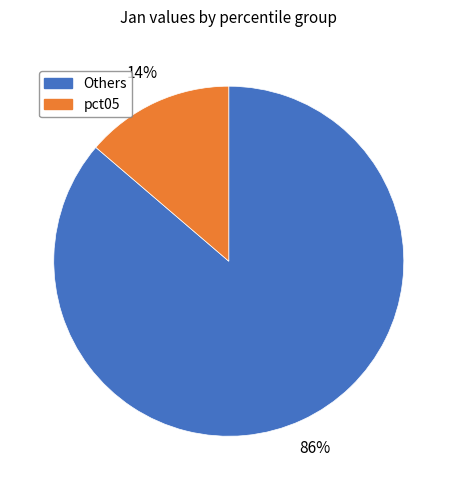

Does any single category account for the majority?

Yes